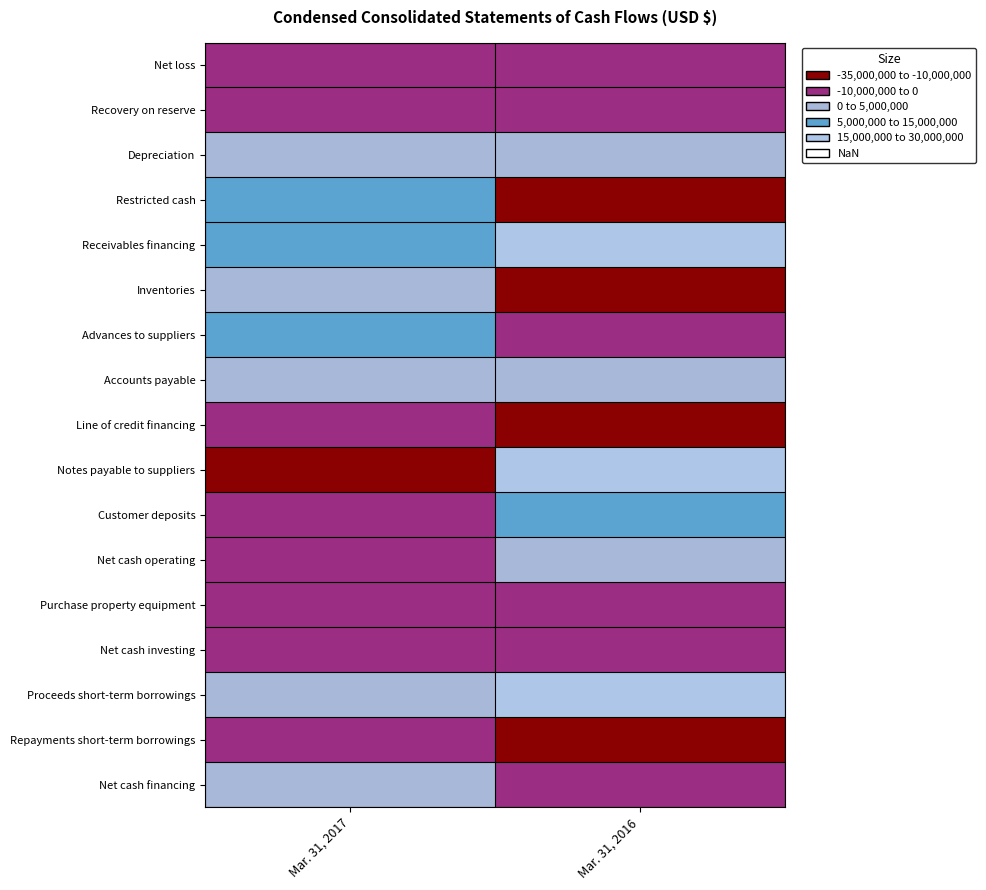

Between Mar. 31, 2016 and Mar. 31, 2017, which is larger?

Mar. 31, 2017